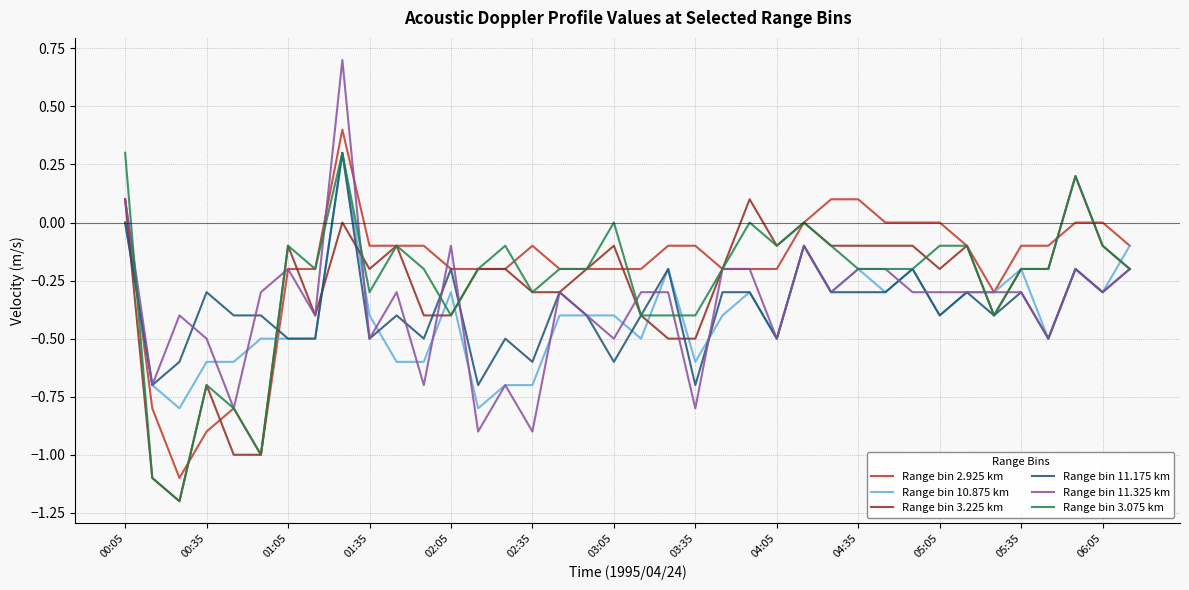

Which series has the widest spread of values?

Range bin 11.325 km